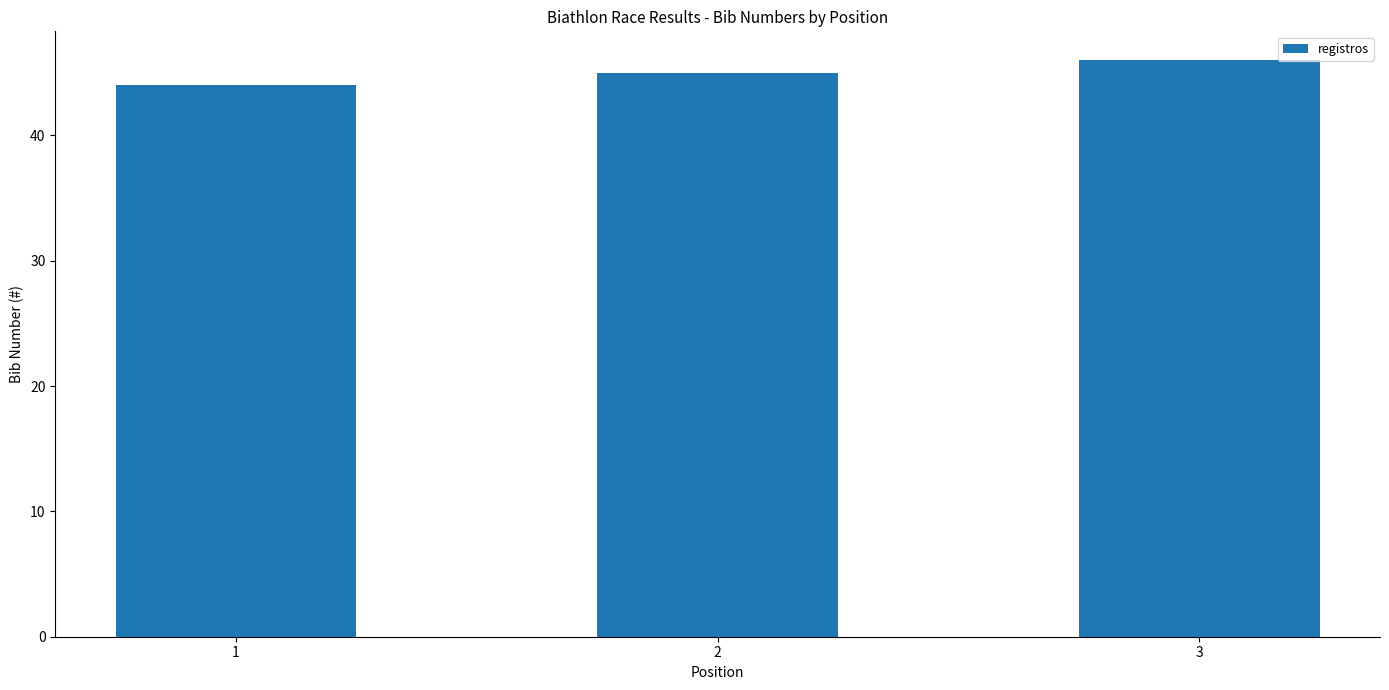

Where is the data nearest to the value 45?

2